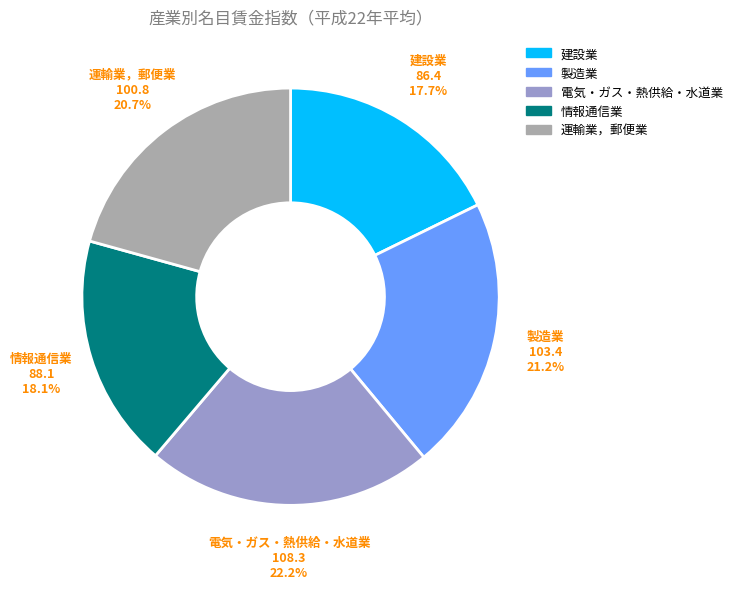

Is it true that 電気・ガス・熱供給・水道業 is 22% of the pie?

True